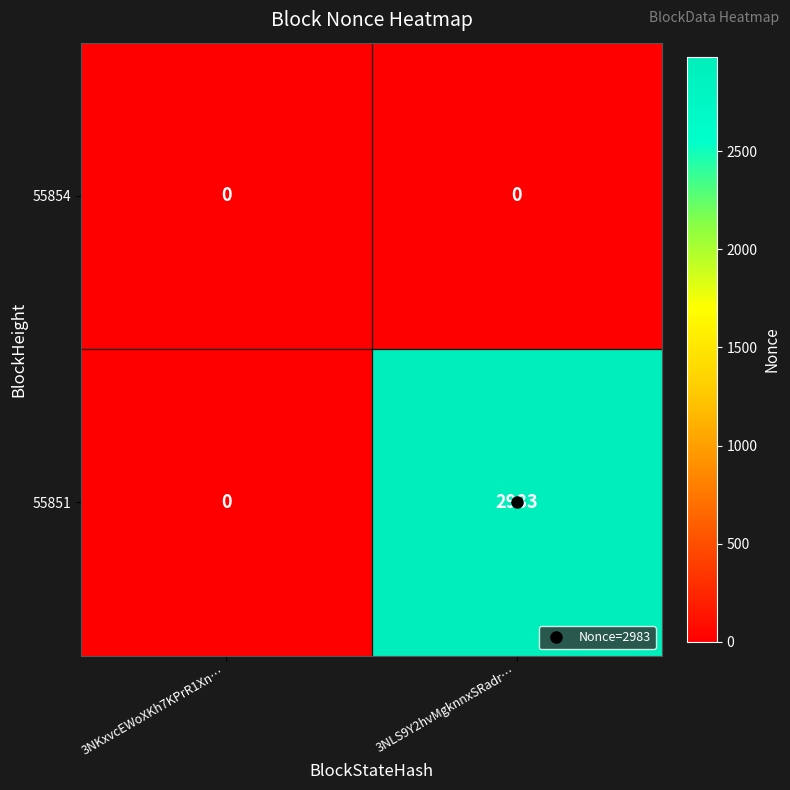

Rank the series by their average value, from lowest to highest.

55854, 55851